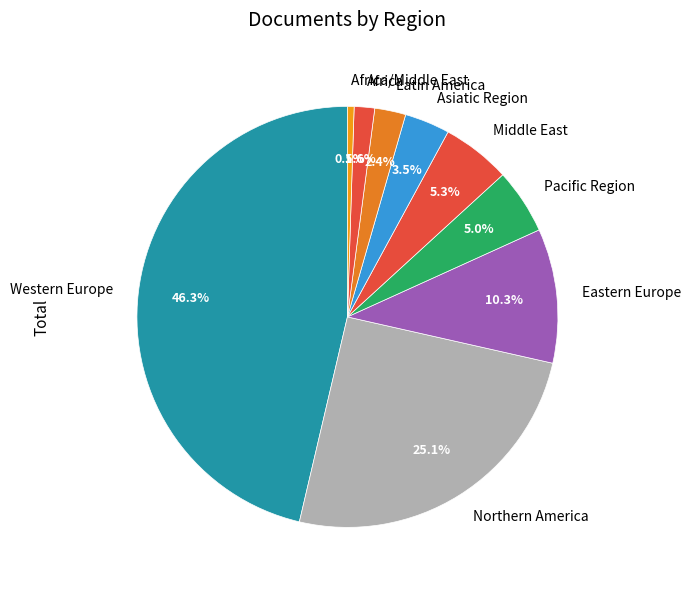

Which slice is the smallest?

Africa/Middle East